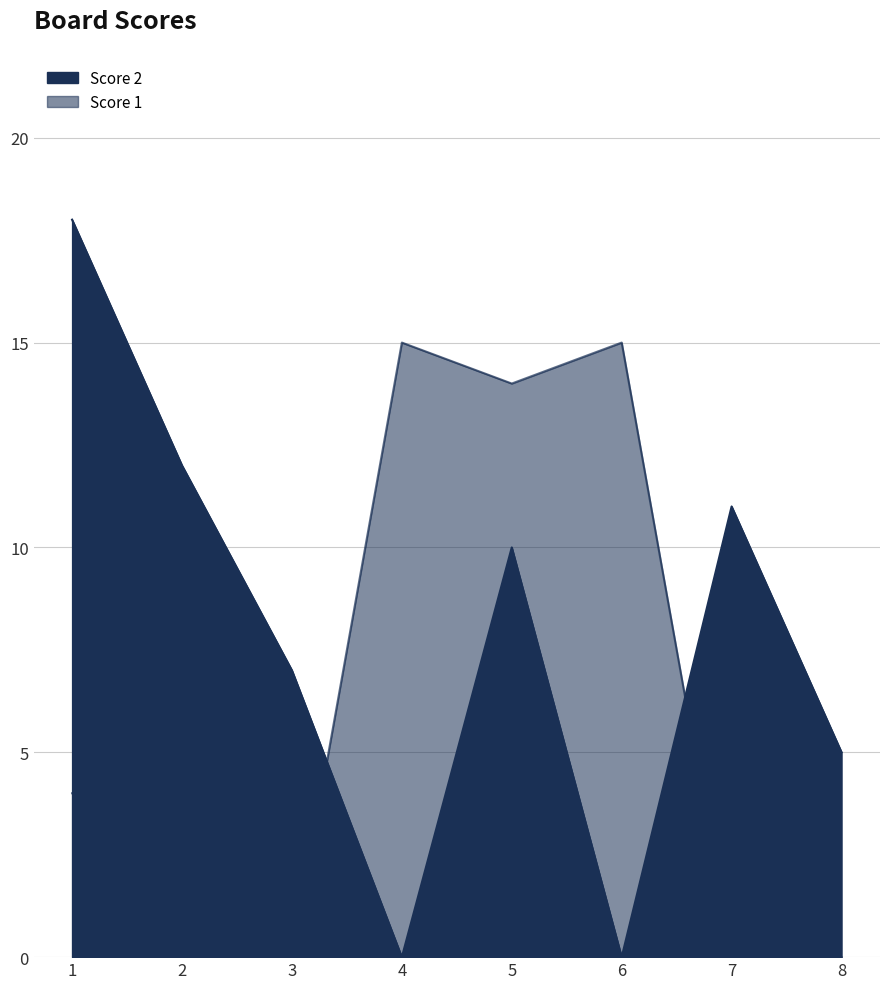

Reading left to right, extract all data points from this chart.

Score 2: 1=18	2=12	3=7	4=0	5=10	6=0	7=11	8=5
Score 1: 1=4	2=4	3=0	4=15	5=14	6=15	7=0	8=0